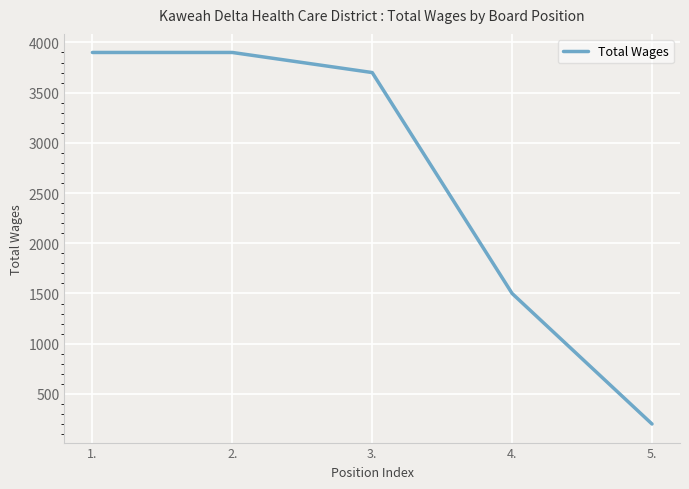

Reading right to left, transcribe all the data shown in this chart.

5.=200	4.=1500	3.=3700	2.=3900	1.=3900